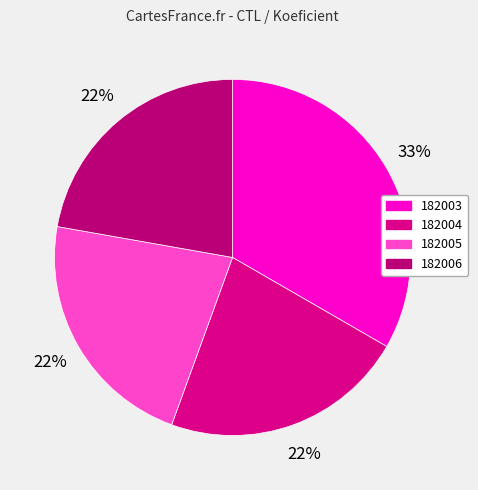

To the nearest percent, what percentage of the pie is 182003?

33%